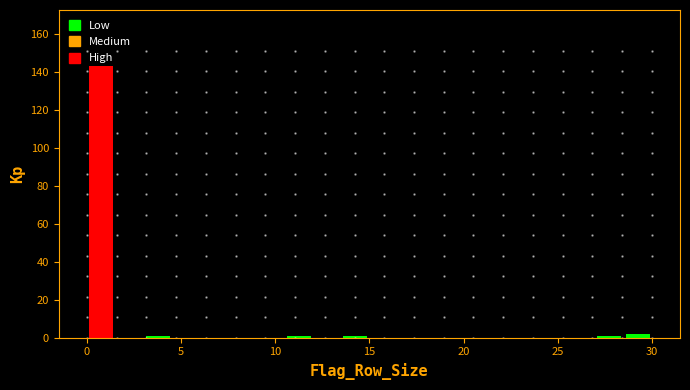

Read against the x-axis, roughly where is the centre of the tallest bar?

1.0